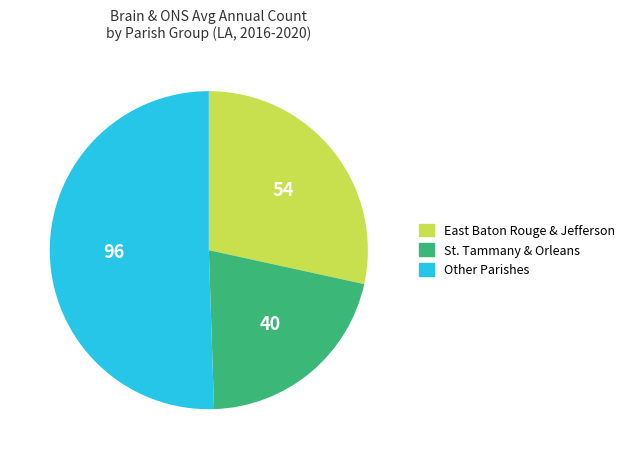

Rank the categories by value from lowest to highest.

St. Tammany & Orleans, East Baton Rouge & Jefferson, Other Parishes